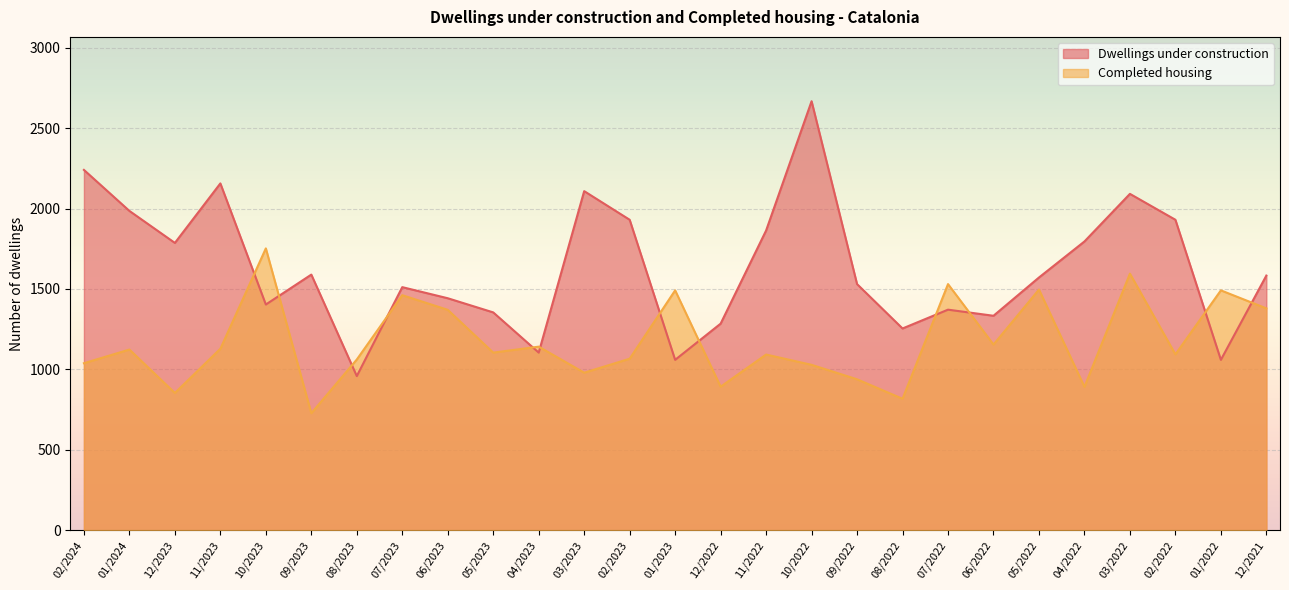

What position from the right is 12/2021?

1